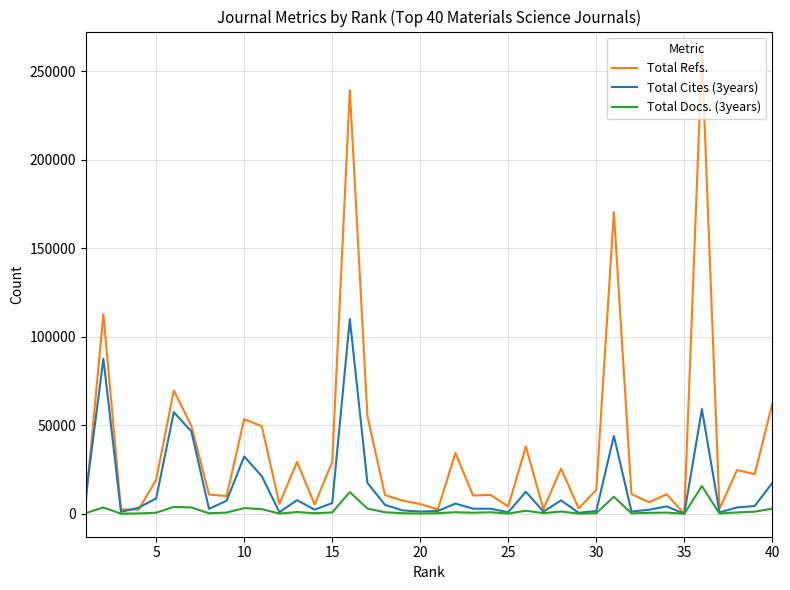

What is the difference between the second highest and minimum values in the Total Cites (3years) series?

87572